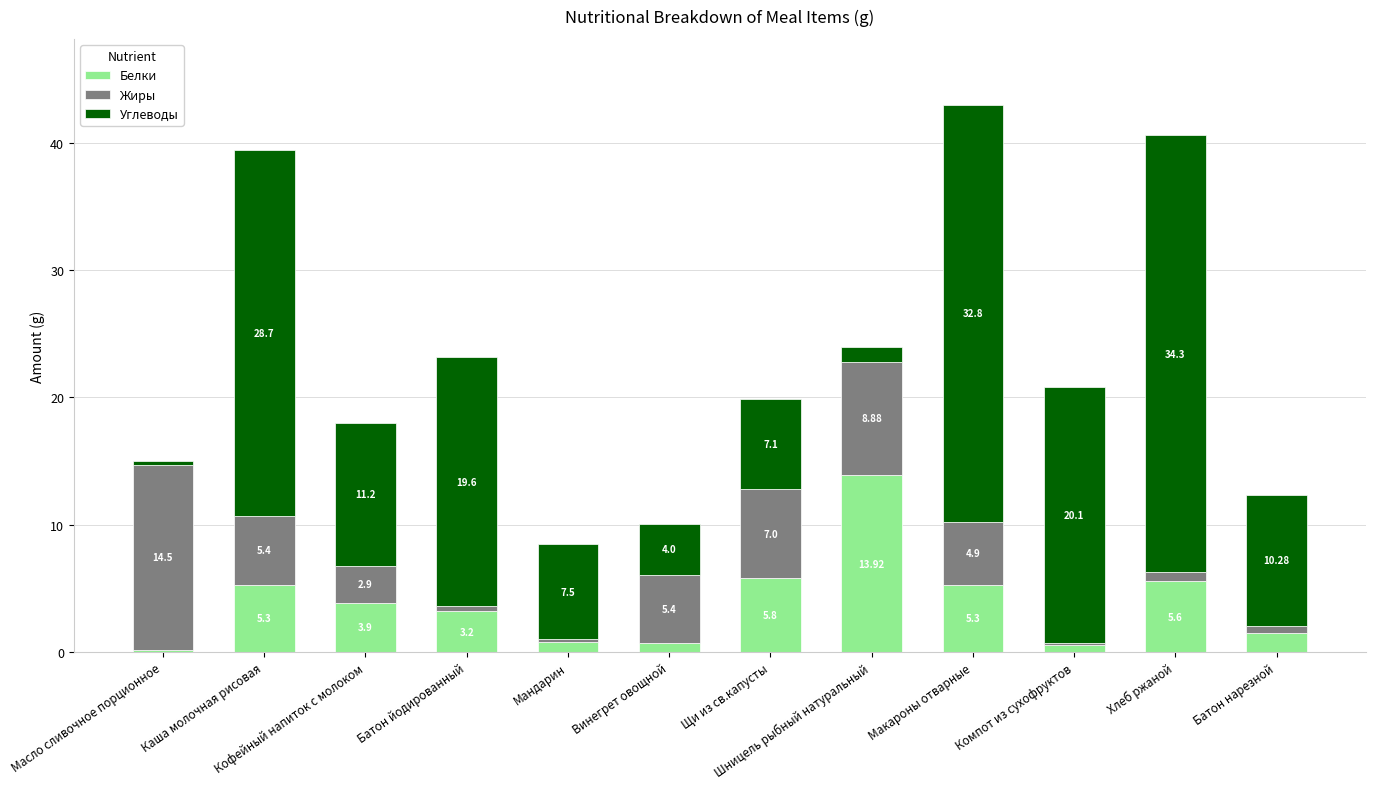

At which category is the sum across all series the highest?

Макароны отварные